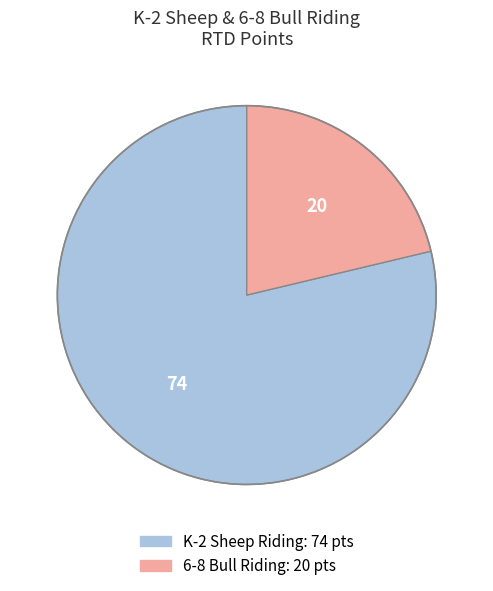

Is there a majority slice in this chart?

Yes